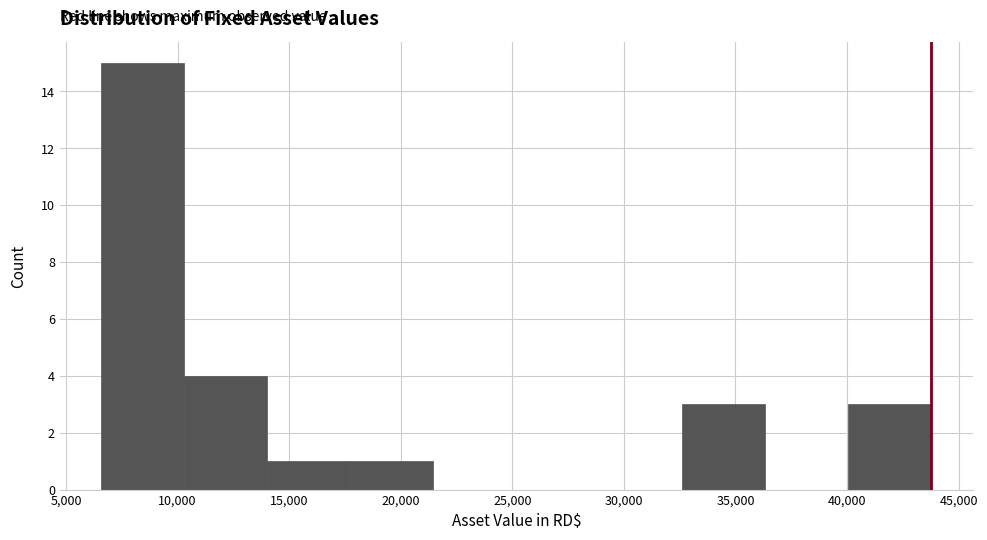

Reading left to right, transcribe this chart: for each bar, give the range it covers on the x-axis and its height. Neither the bar edges nor the heights are printed on the chart, so give them approximately, as read against the axes.

6500 to 10500: 15
10500 to 14000: 4
14000 to 17500: 1
17500 to 21500: 1
21500 to 25000: 0
25000 to 29000: 0
29000 to 32500: 0
32500 to 36500: 3
36500 to 40000: 0
40000 to 44000: 3